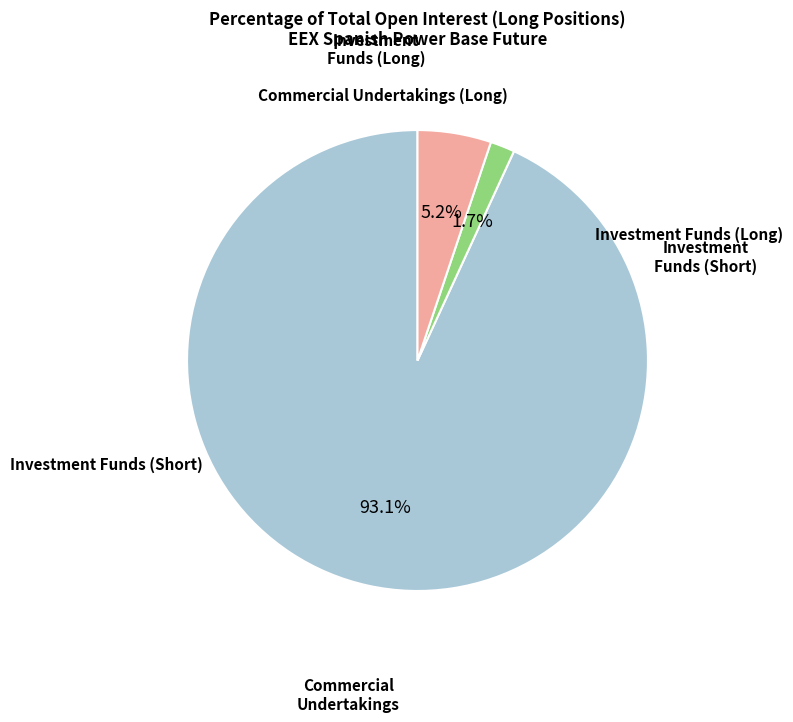

Is there a majority slice in this chart?

Yes